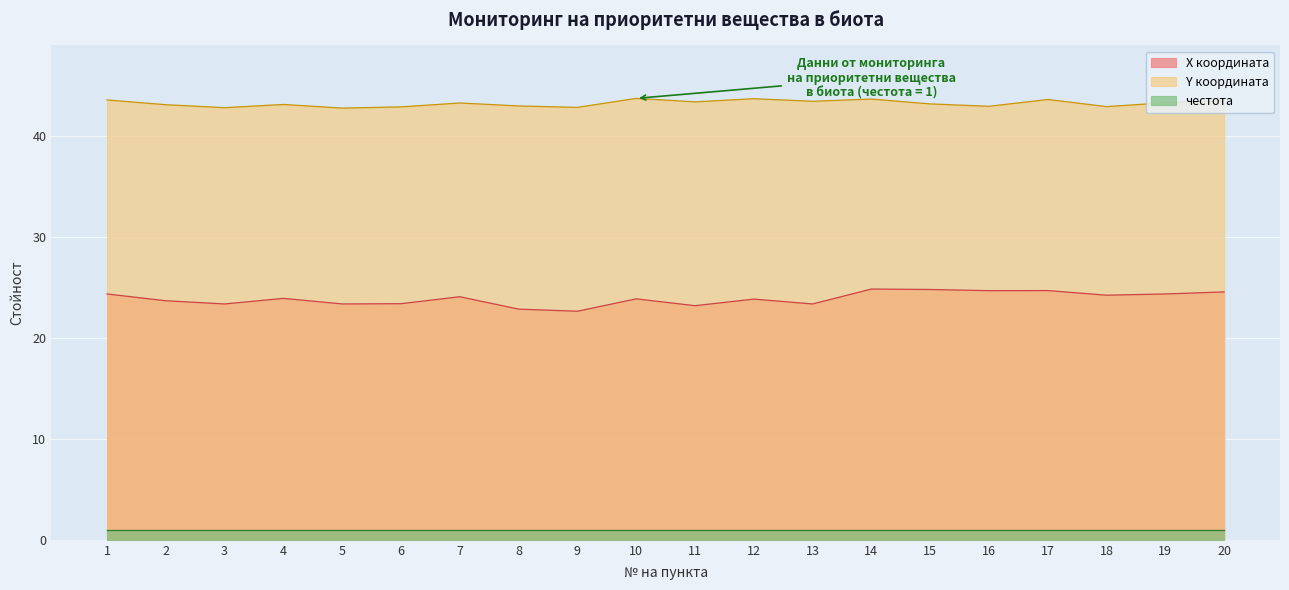

True or false: Y координата has a value of 28.2 at 6.

False